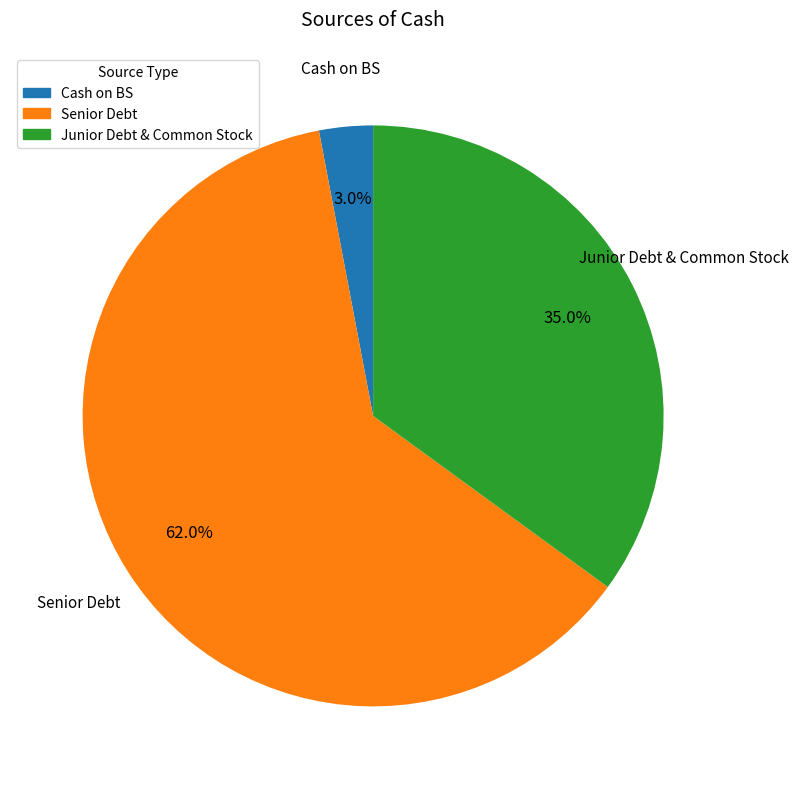

The Junior Debt & Common Stock slice represents 35% of the pie. True or false?

True